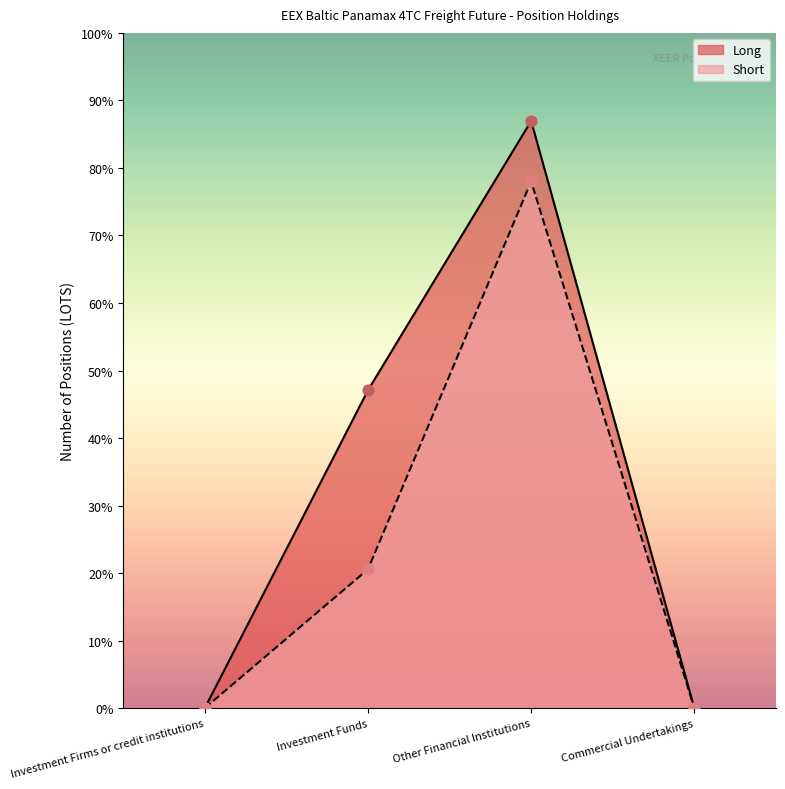

What are all the series names shown in the legend?

Long, Short